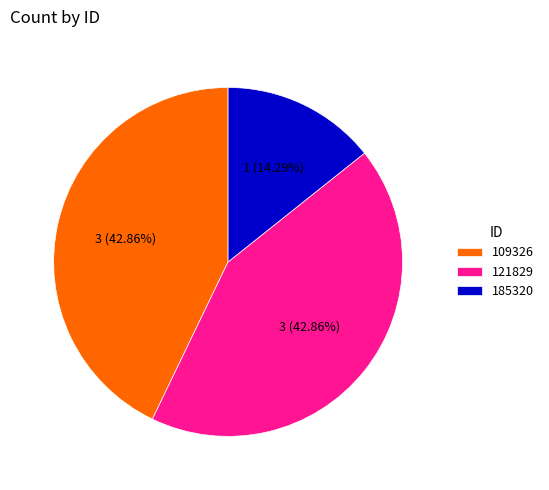

Which category has the smallest portion of the pie?

185320